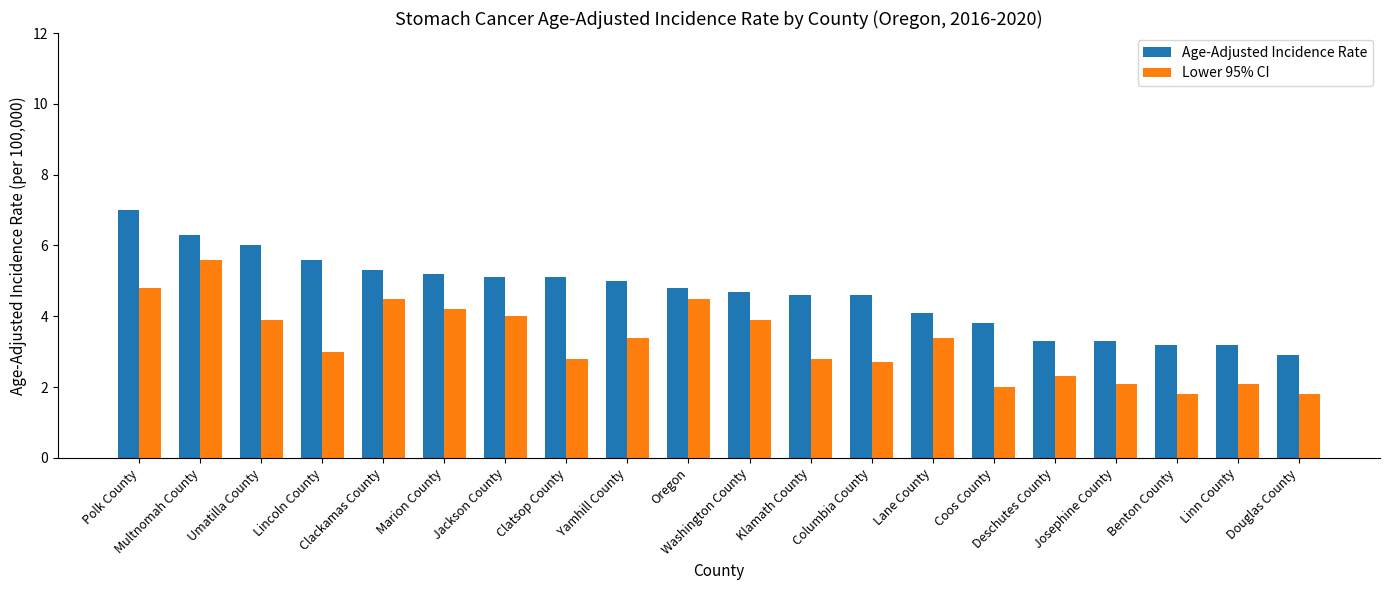

Reading left to right, what are all the values shown in this chart?

Age-Adjusted Incidence Rate: 7.0	6.3	6.0	5.6	5.3	5.2	5.1	5.1	5.0	4.8	4.7	4.6	4.6	4.1	3.8	3.3	3.3	3.2	3.2	2.9
Lower 95% CI: 4.8	5.6	3.9	3.0	4.5	4.2	4.0	2.8	3.4	4.5	3.9	2.8	2.7	3.4	2.0	2.3	2.1	1.8	2.1	1.8